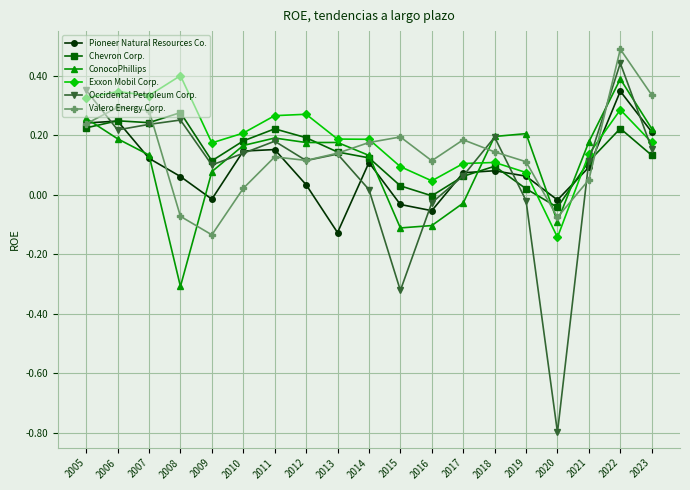

What is the greatest value displayed?

0.5